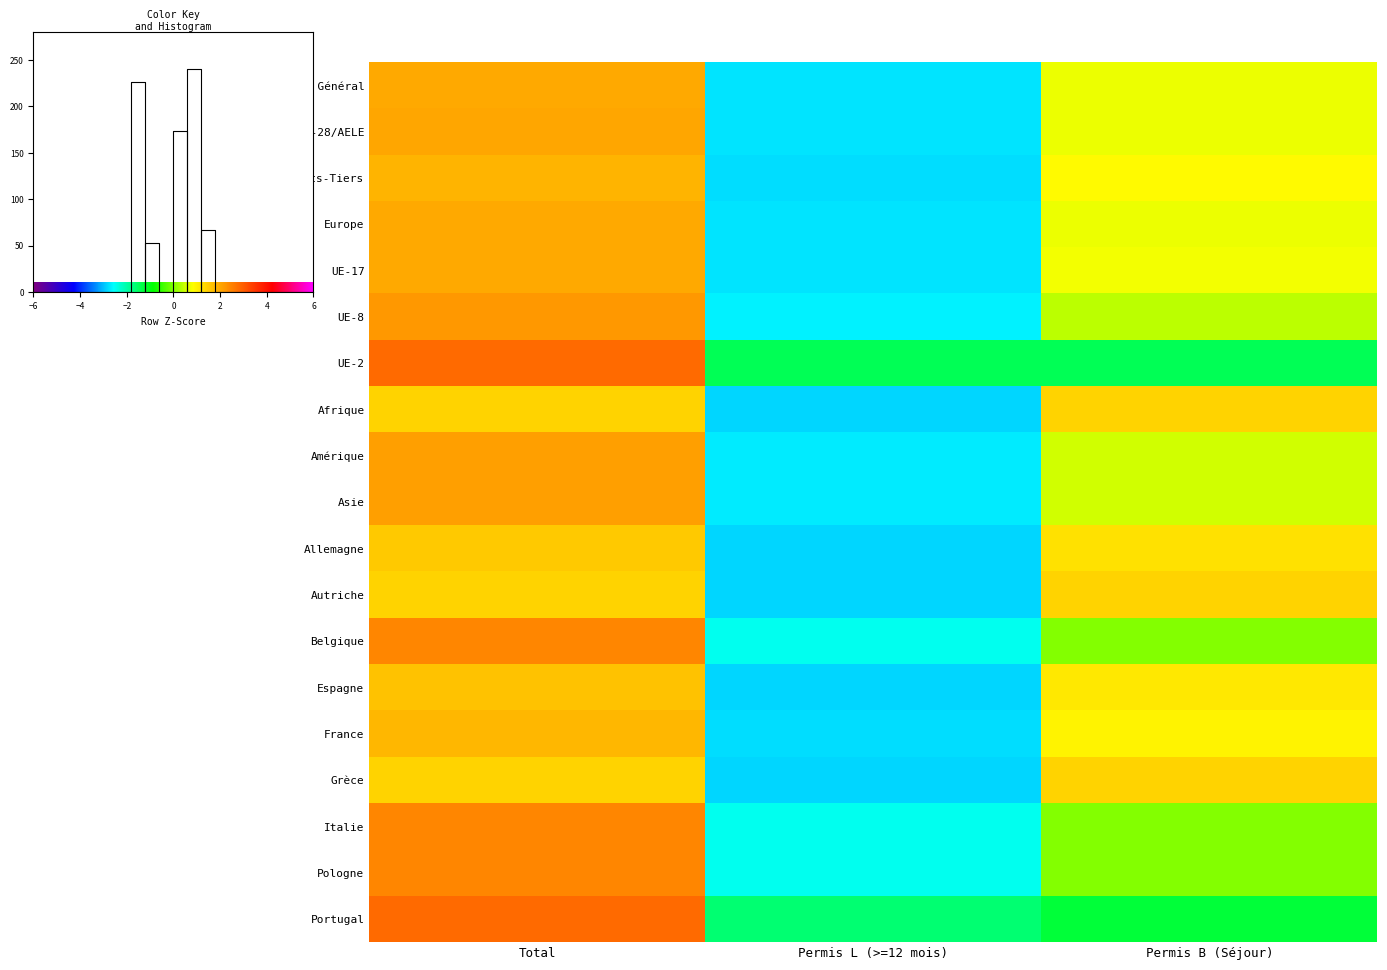

At which category is the sum across all series the highest?

Total